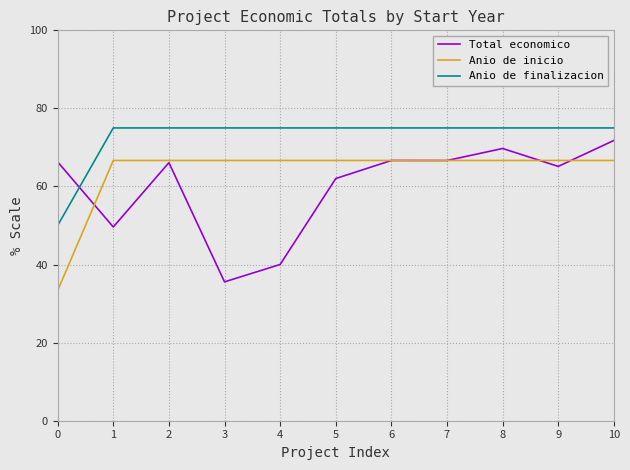

Rank the series by their average value, from lowest to highest.

Total economico, Anio de inicio, Anio de finalizacion